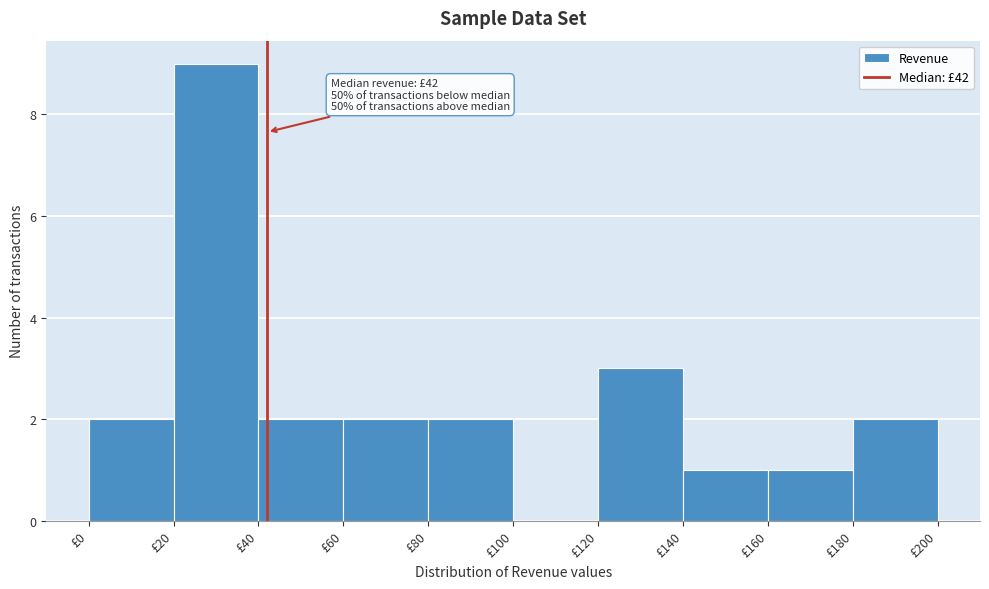

Which range on the x-axis has the tallest bar?

20 to 40